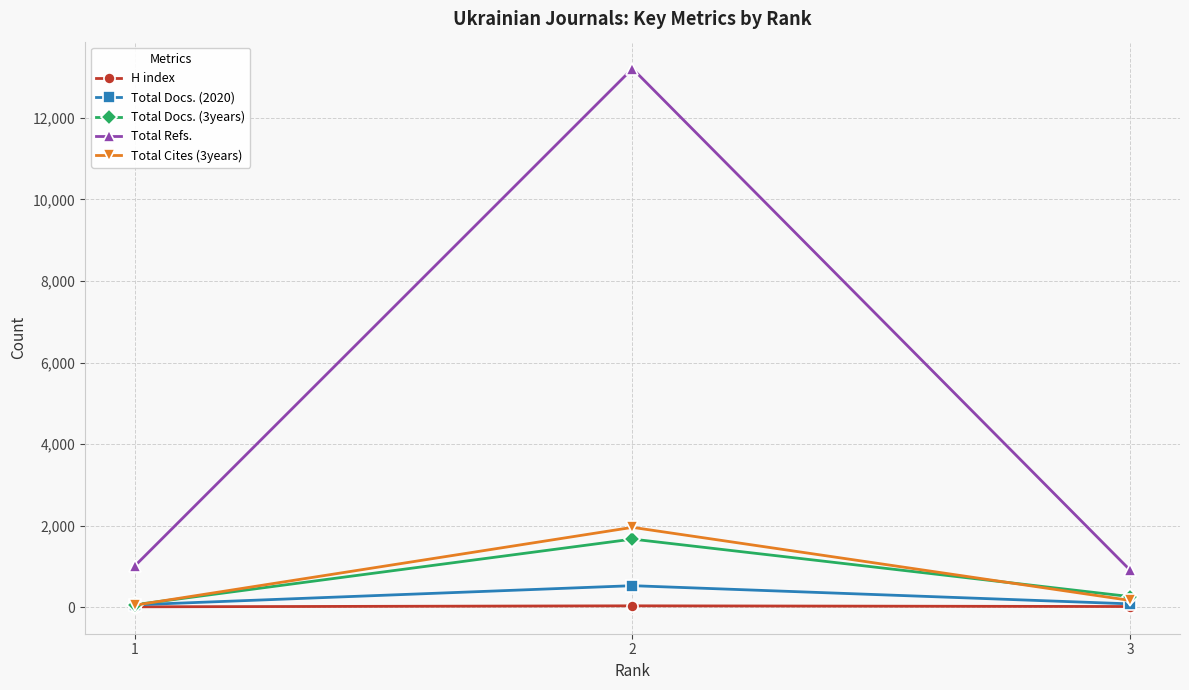

At which category is the sum across all series the highest?

2